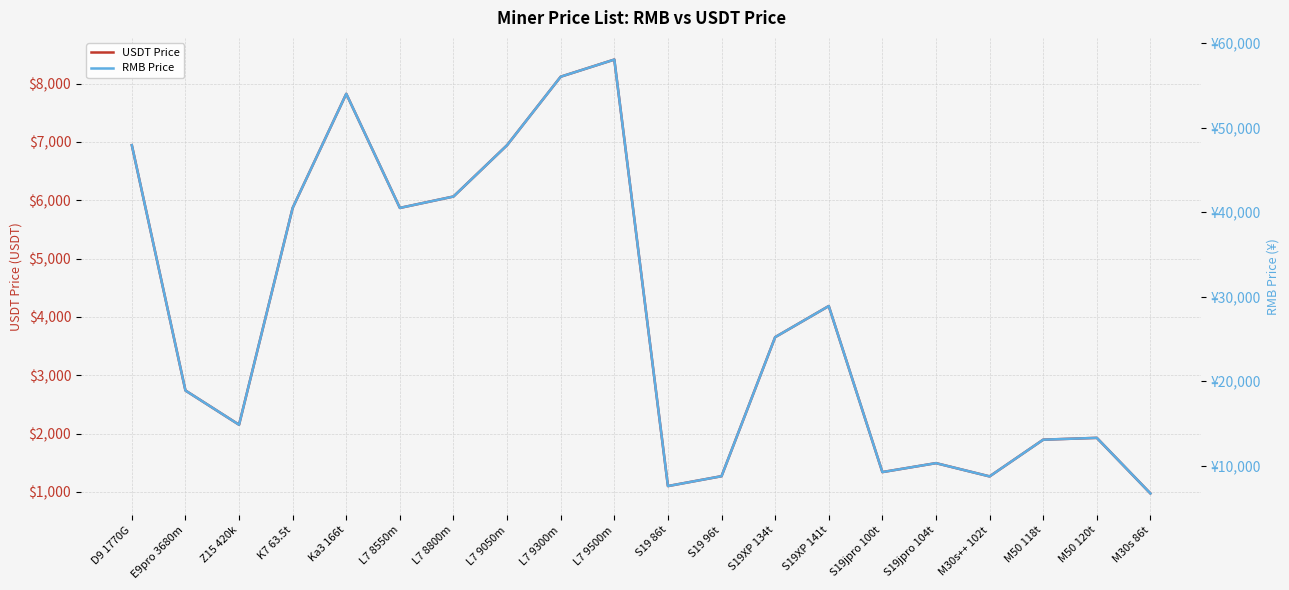

True or false: RMB Price and USDT Price intersect in this chart.

False